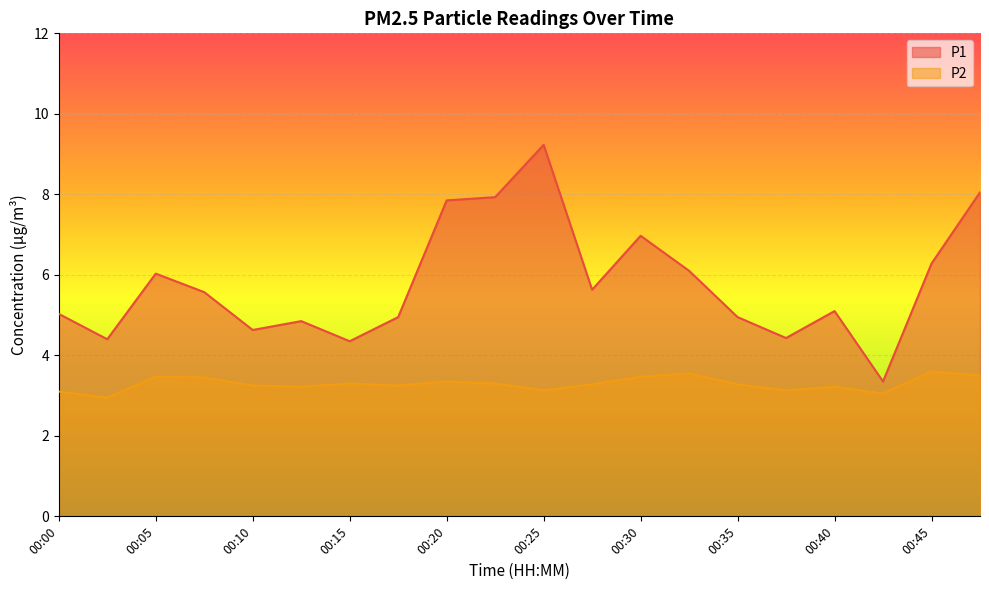

Which label corresponds to the largest value in the chart?

00:25